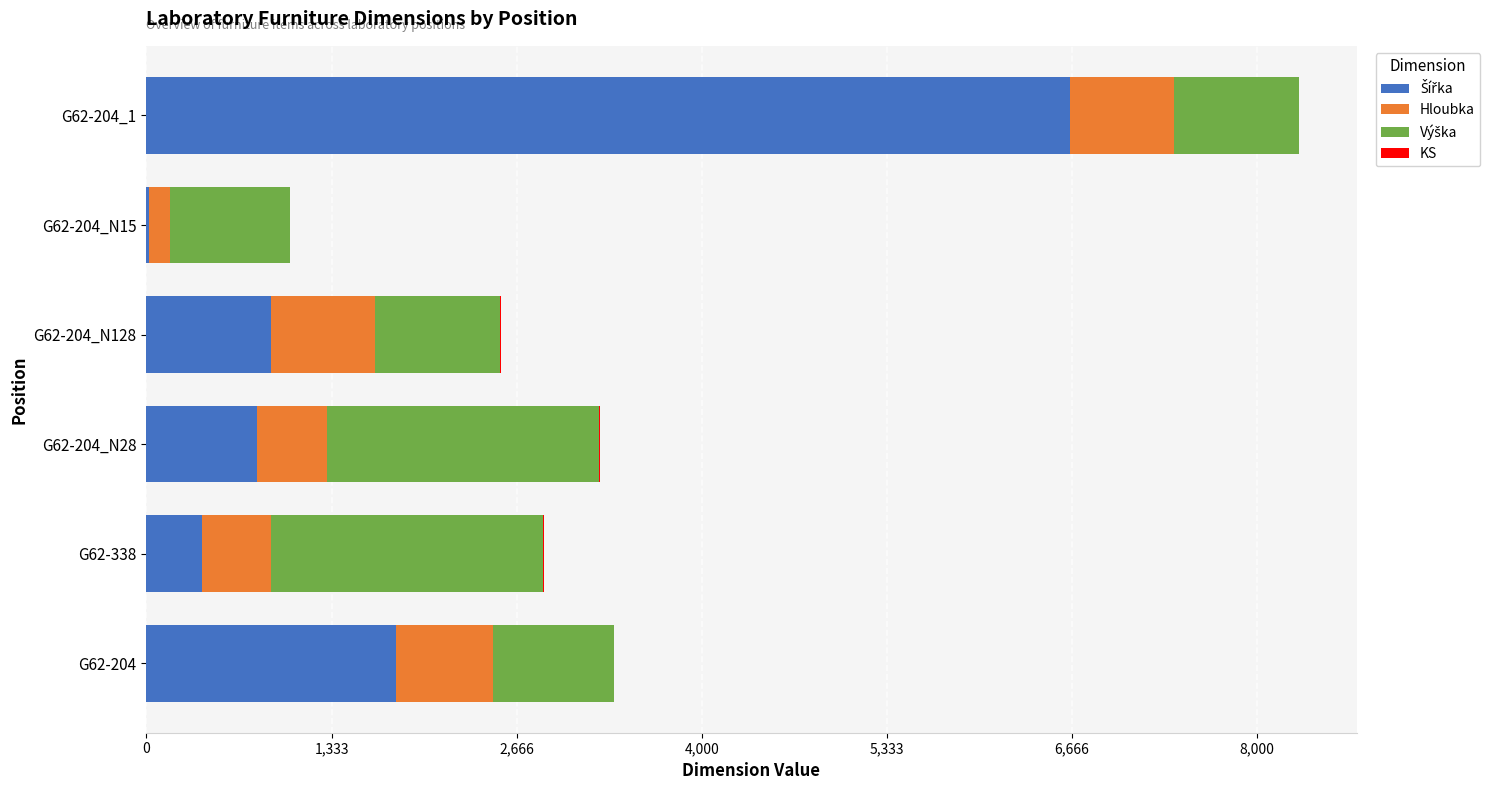

At which category is the sum across all series the highest?

G62-204_1